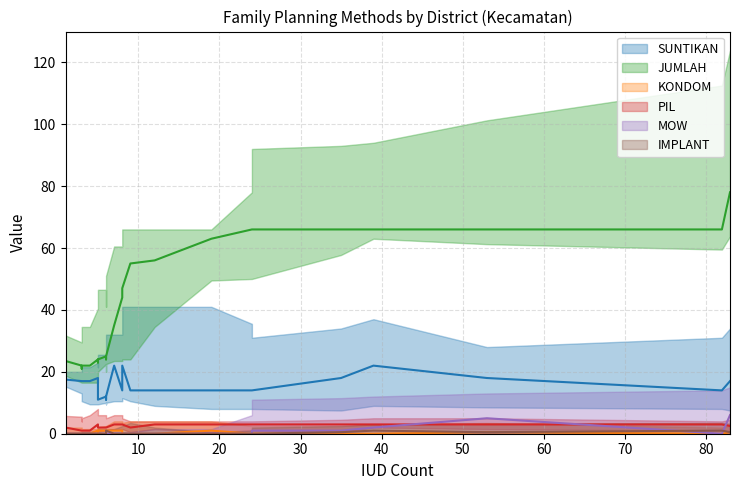

What is the average value of the KONDOM median series?

0.4